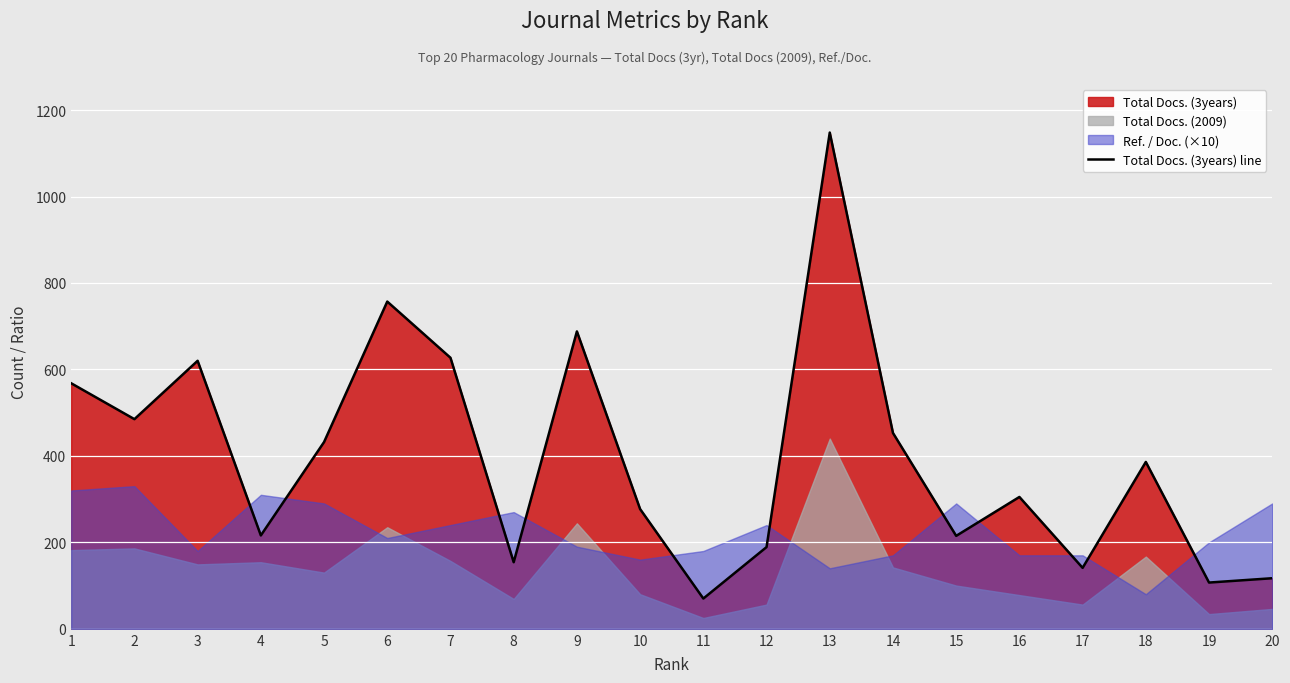

Is it true that the value at 13 is 1148?

True